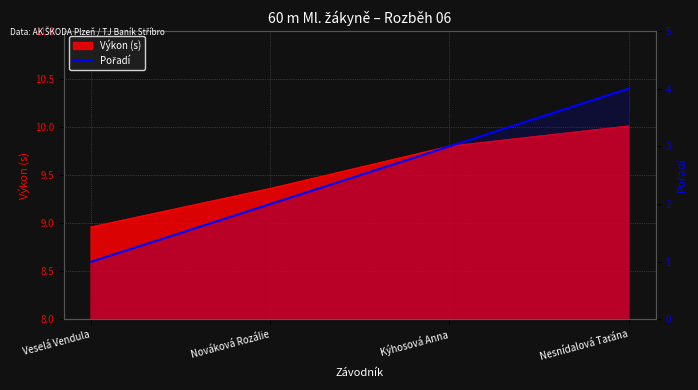

What position from the left is Veselá Vendula?

1